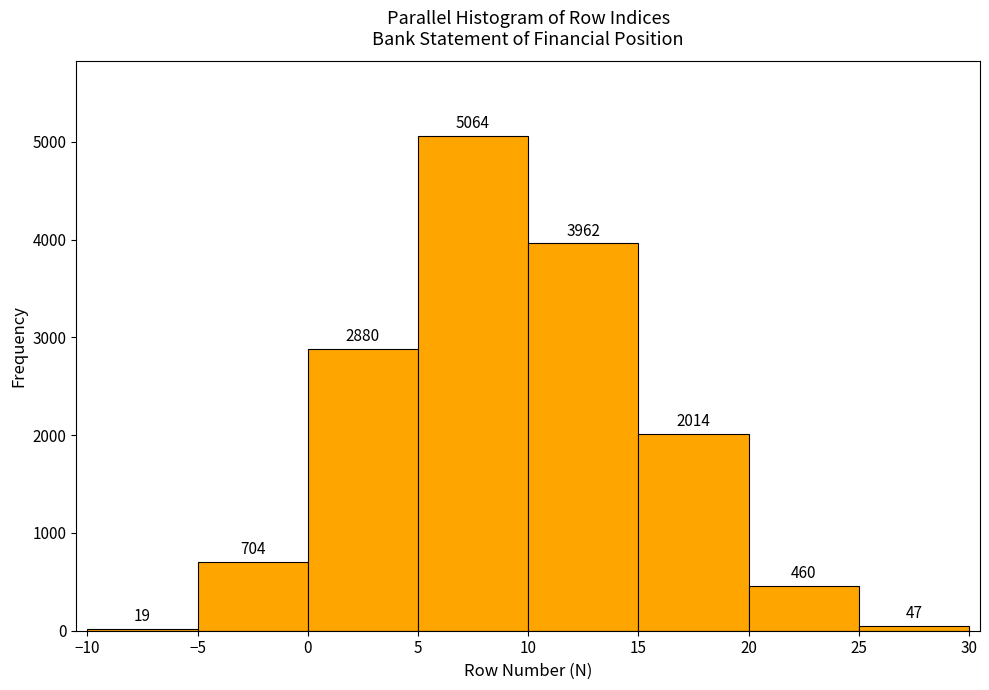

What is the height of the bar covering 15 to 20 on the x-axis?

2014